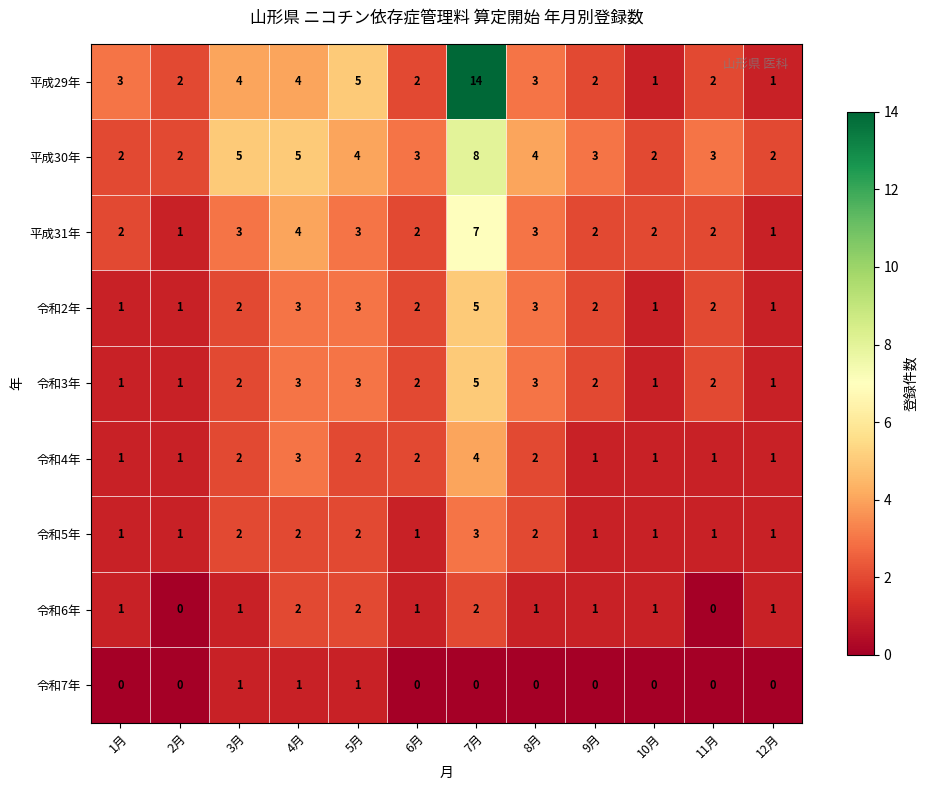

Which series changed the most between 7月 and 9月?

平成29年